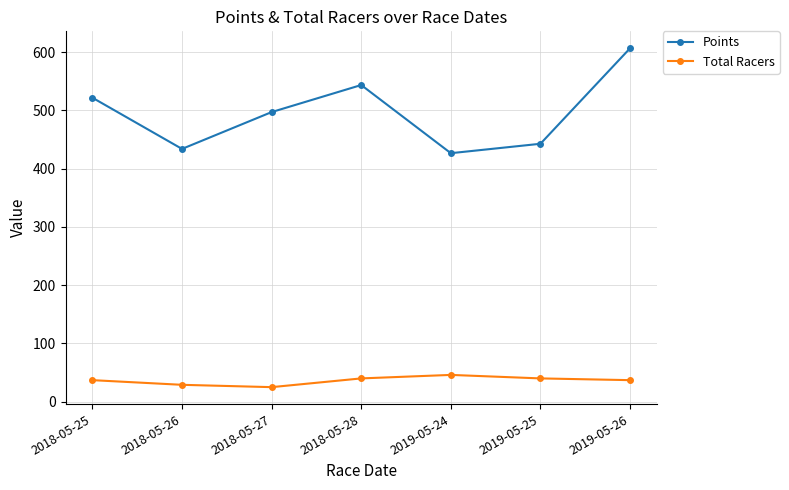

List the series in order of their overall mean, lowest first.

Total Racers, Points